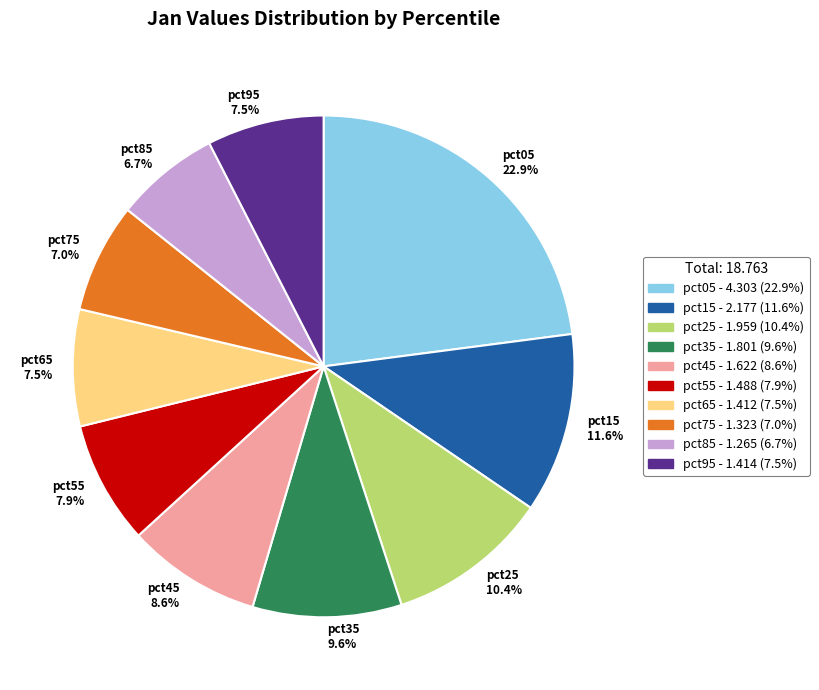

Is the sum of pct95 and pct15 greater than half?

No